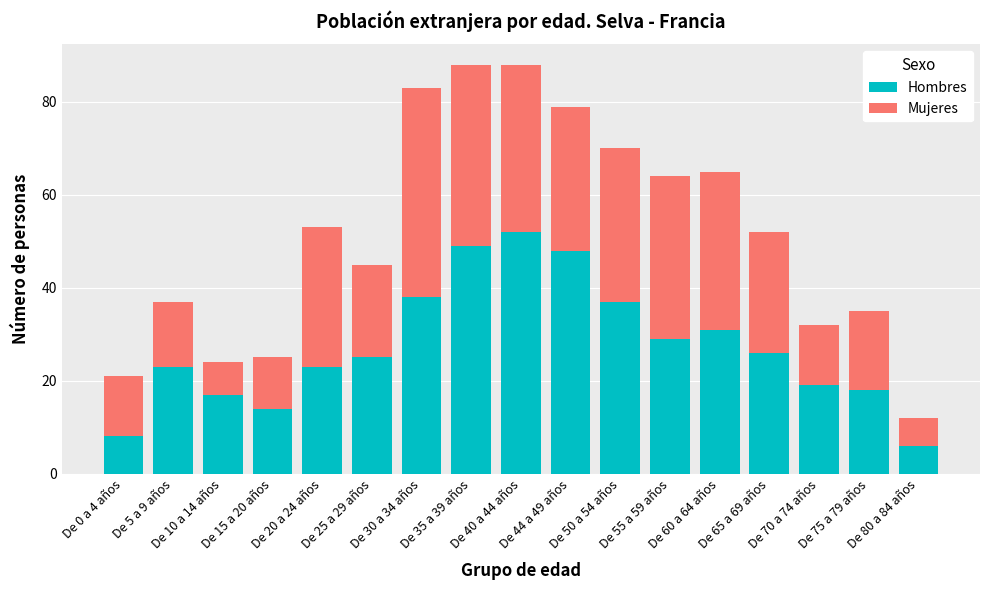

What are all the series names shown in the legend?

Hombres, Mujeres